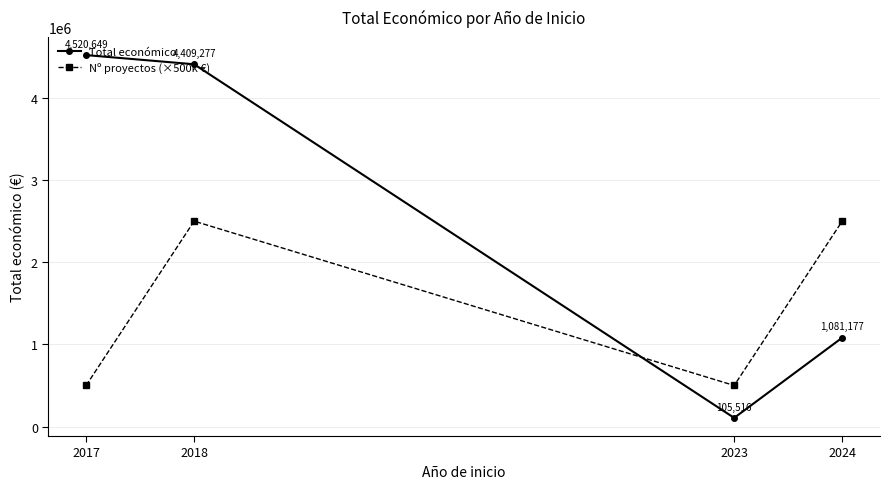

What are all the series names shown in the legend?

Total económico, Nº proyectos (×500k €)